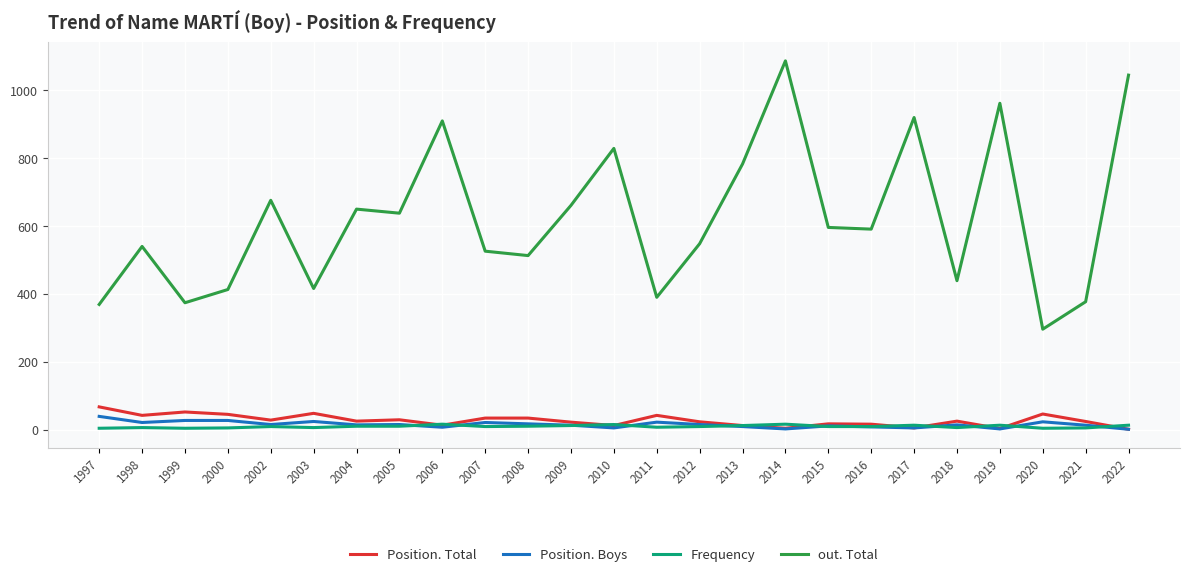

Is it true that out. Total equals 1474 at 2017?

False